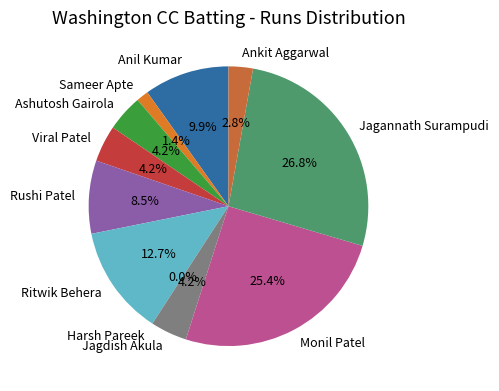

Rank the categories by value from highest to lowest.

Jagannath Surampudi, Monil Patel, Ritwik Behera, Anil Kumar, Rushi Patel, Ashutosh Gairola, Viral Patel, Jagdish Akula, Ankit Aggarwal, Sameer Apte, Harsh Pareek